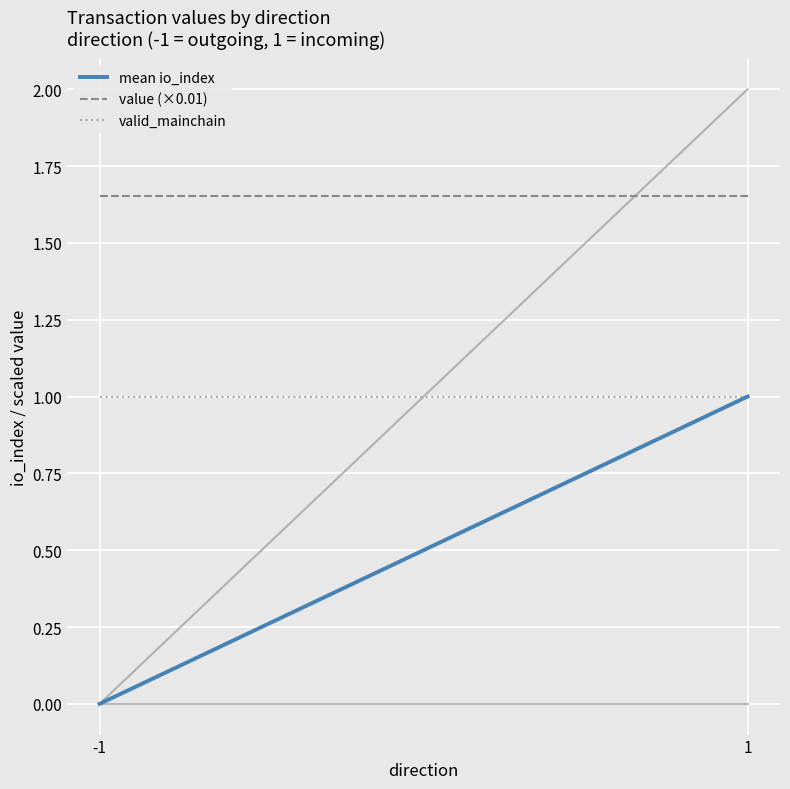

The value of mean io_index at 1 is 0.3. True or false?

False